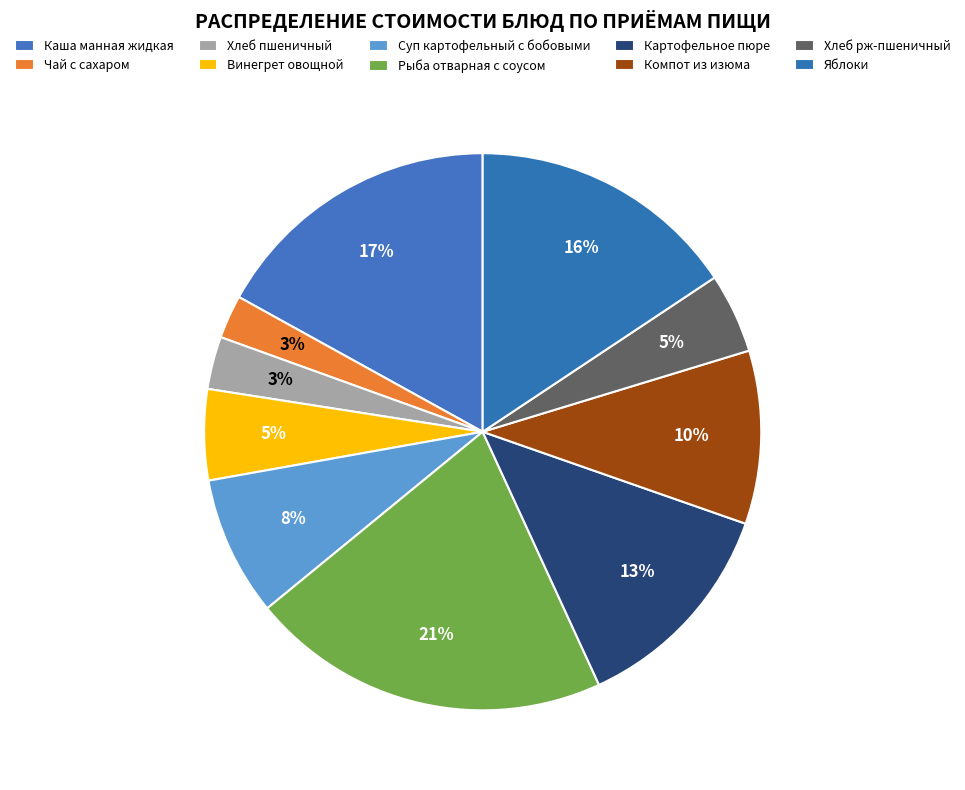

What percentage is NOT represented by Чай с сахаром?

97.5%